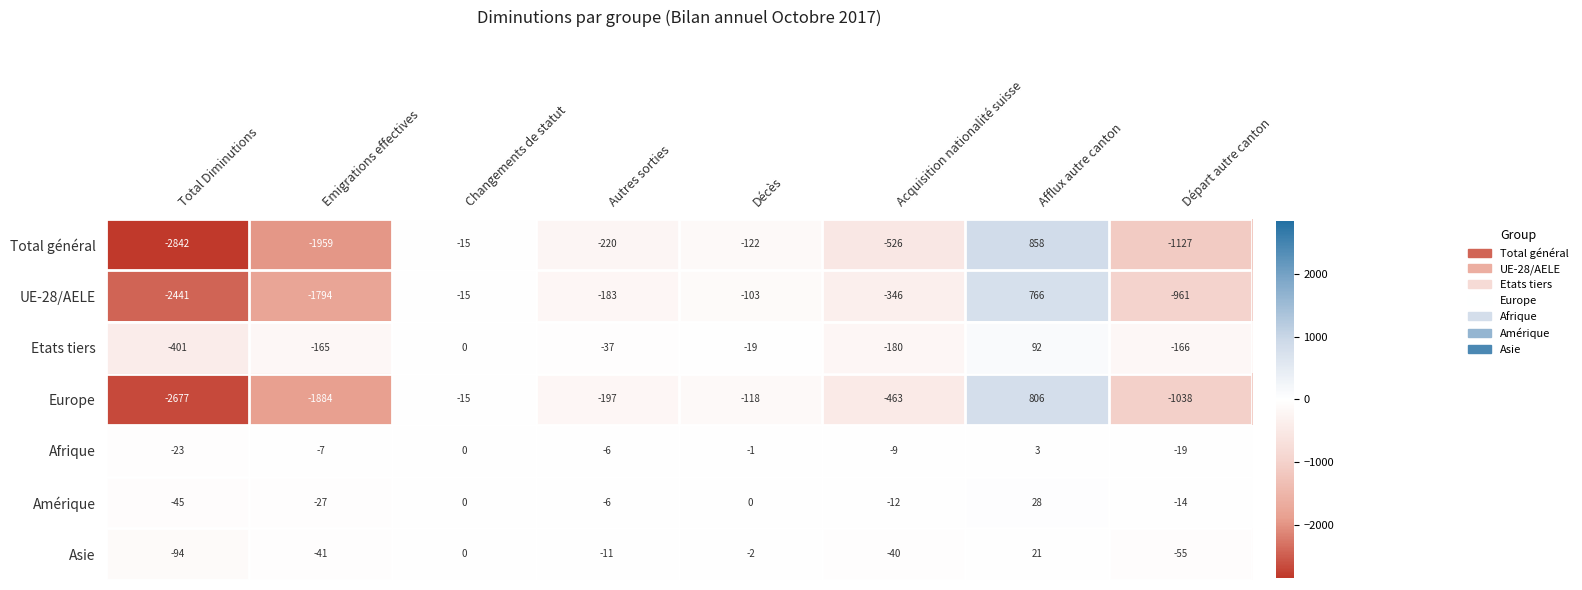

What is the difference between the highest and lowest values at Changements de statut?

15